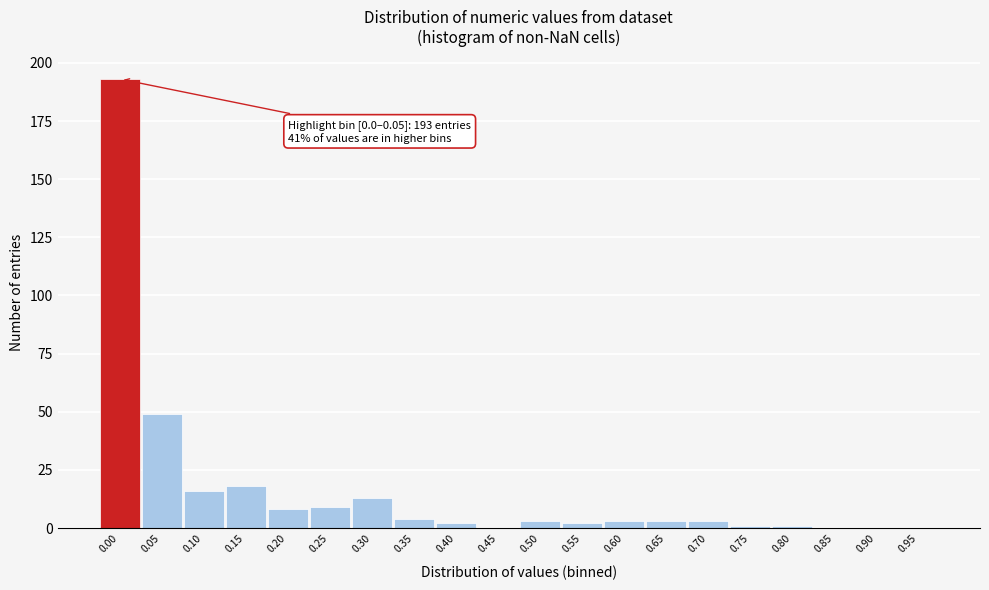

Reading left to right, list all the values displayed in this chart.

0.00=193	0.05=49	0.10=16	0.15=18	0.20=8	0.25=9	0.30=13	0.35=4	0.40=2	0.45=0	0.50=3	0.55=2	0.60=3	0.65=3	0.70=3	0.75=1	0.80=1	0.85=0	0.90=0	0.95=0